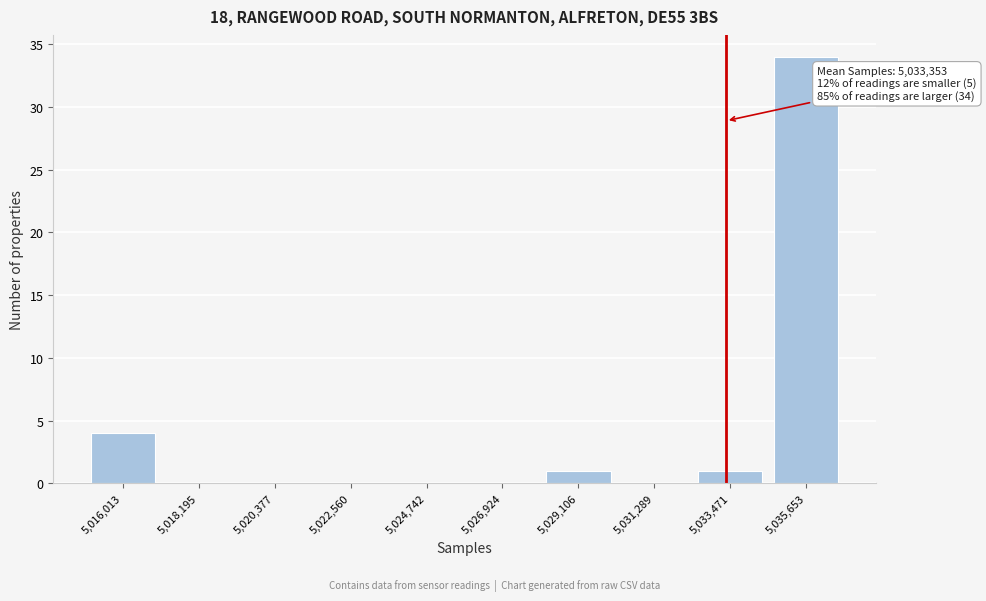

Over which range of the x-axis is the bar tallest?

5034500 to 5036500